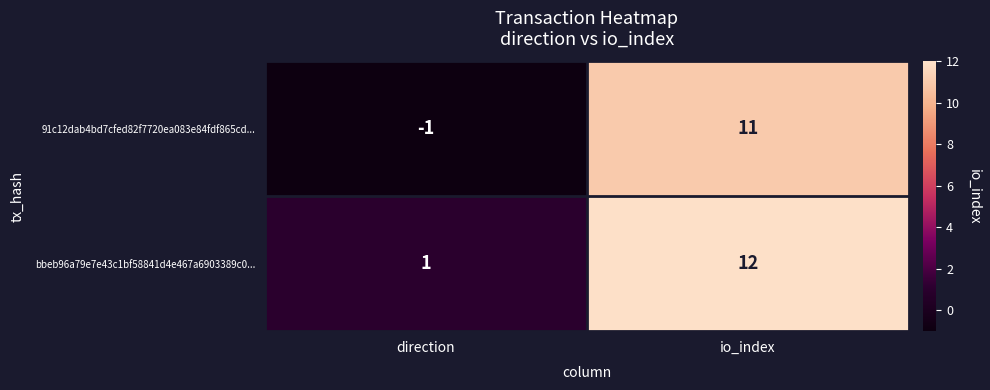

What is the spread (max minus min) of values at direction?

2